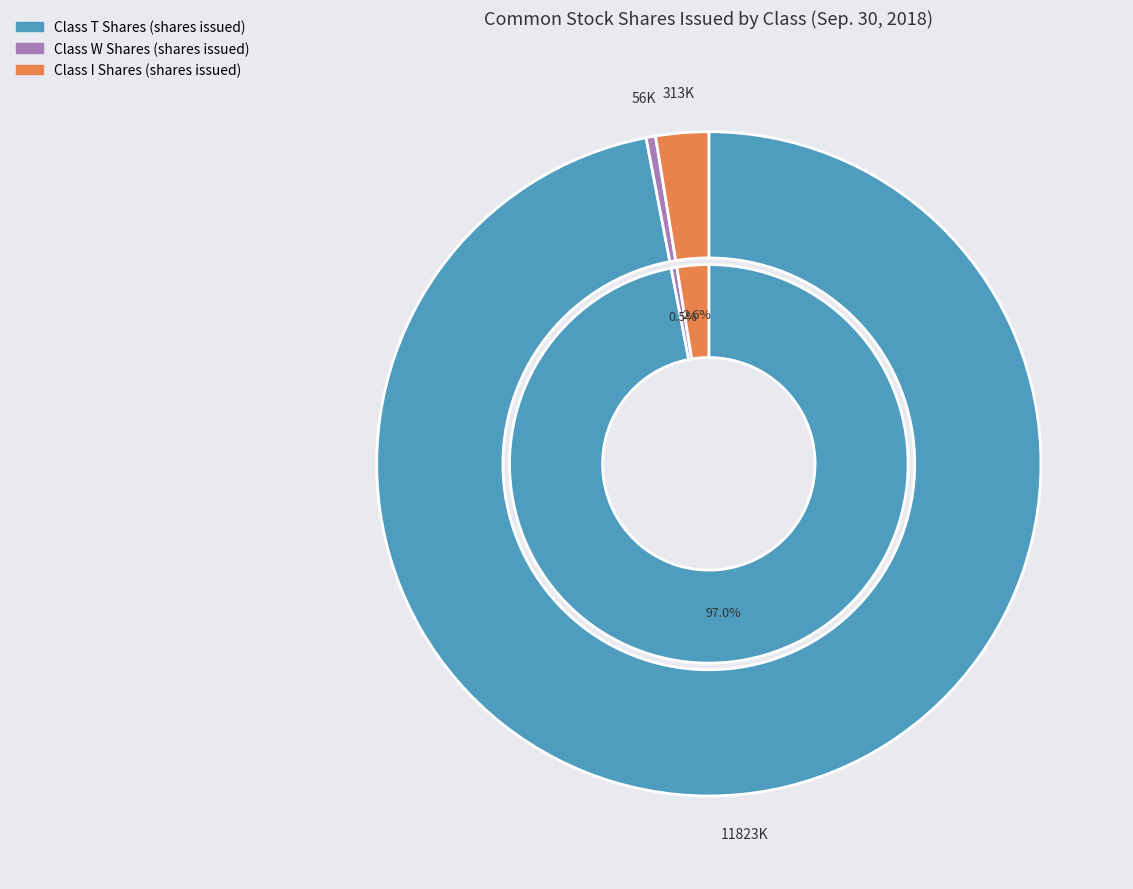

What percentage do Class I Shares (shares issued) and Class T Shares (shares issued) together represent?

99.5%